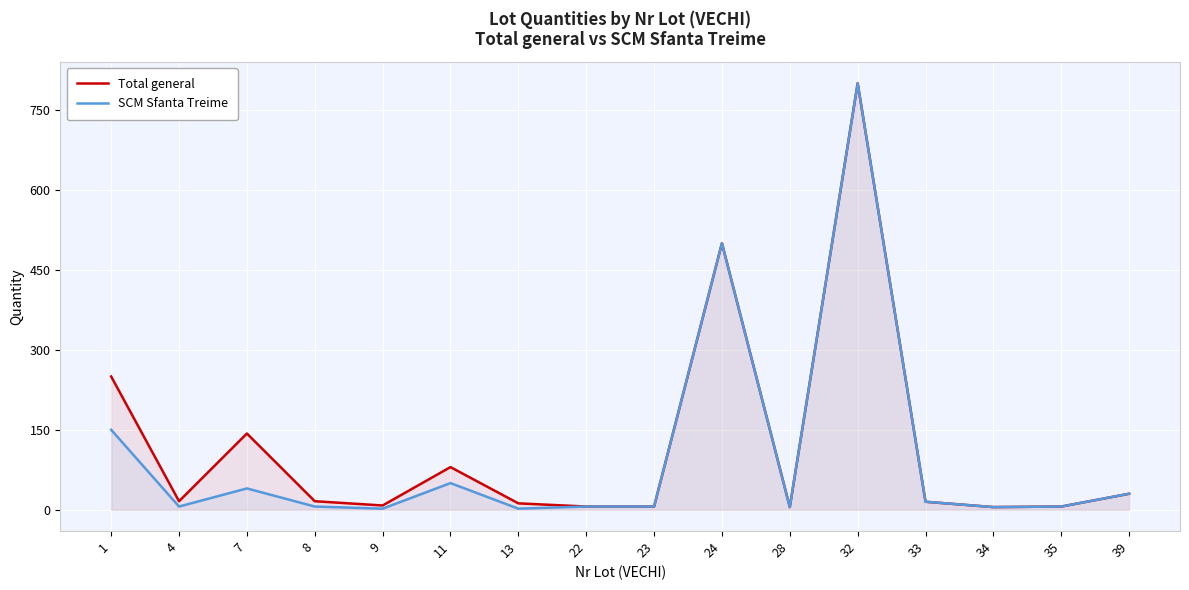

Rank the series by their average value, from highest to lowest.

Total general, SCM Sfanta Treime